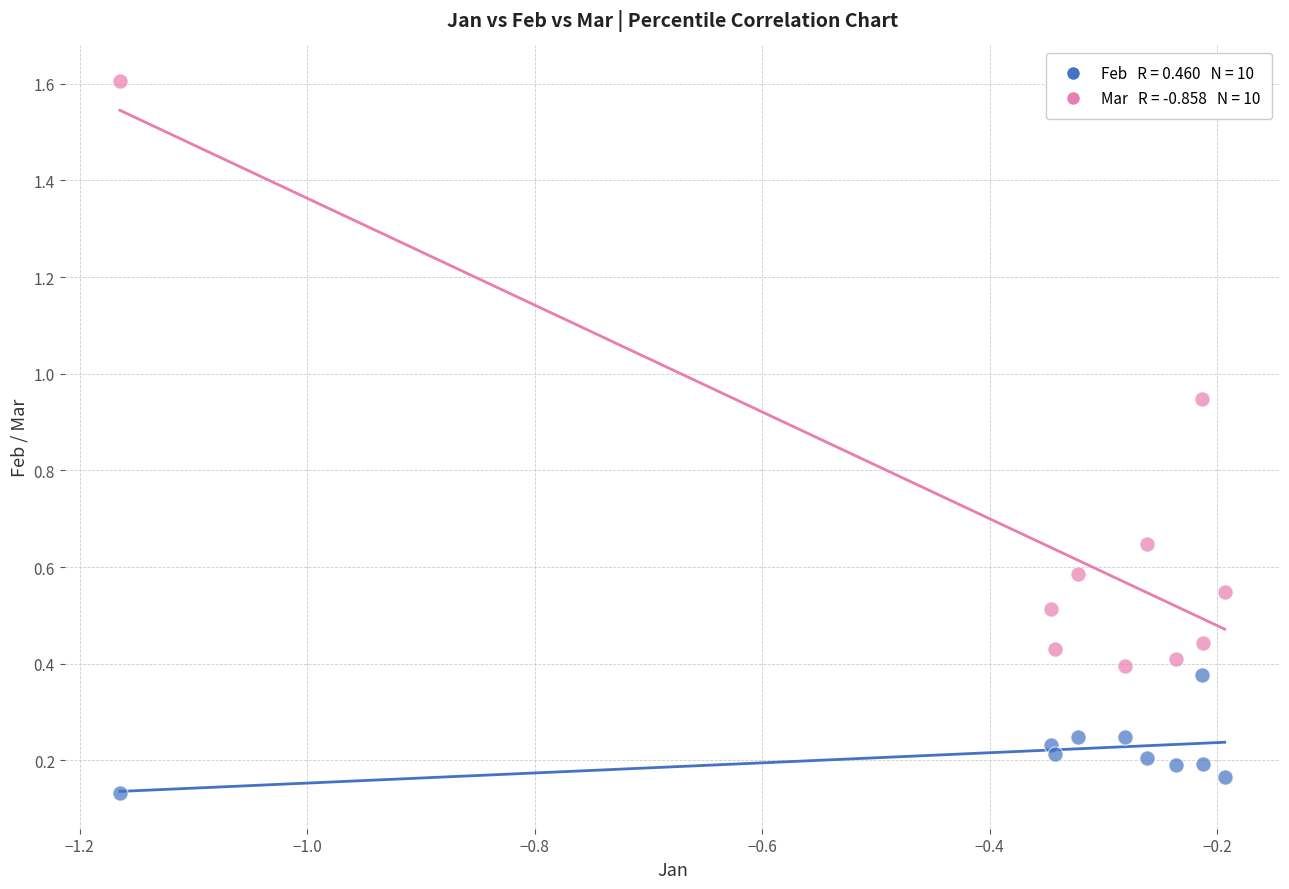

Across all data points, what is the range of Y values (max minus min)?

1.5